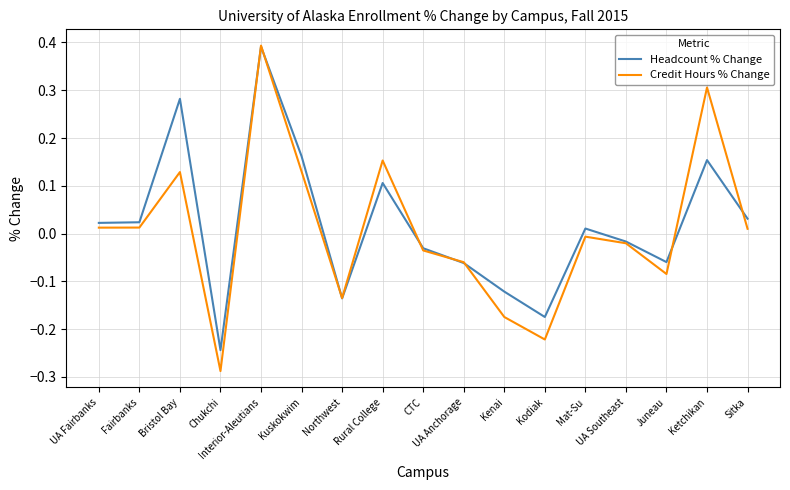

The Headcount % Change series shows 0.4 at Interior-Aleutians. True or false?

True